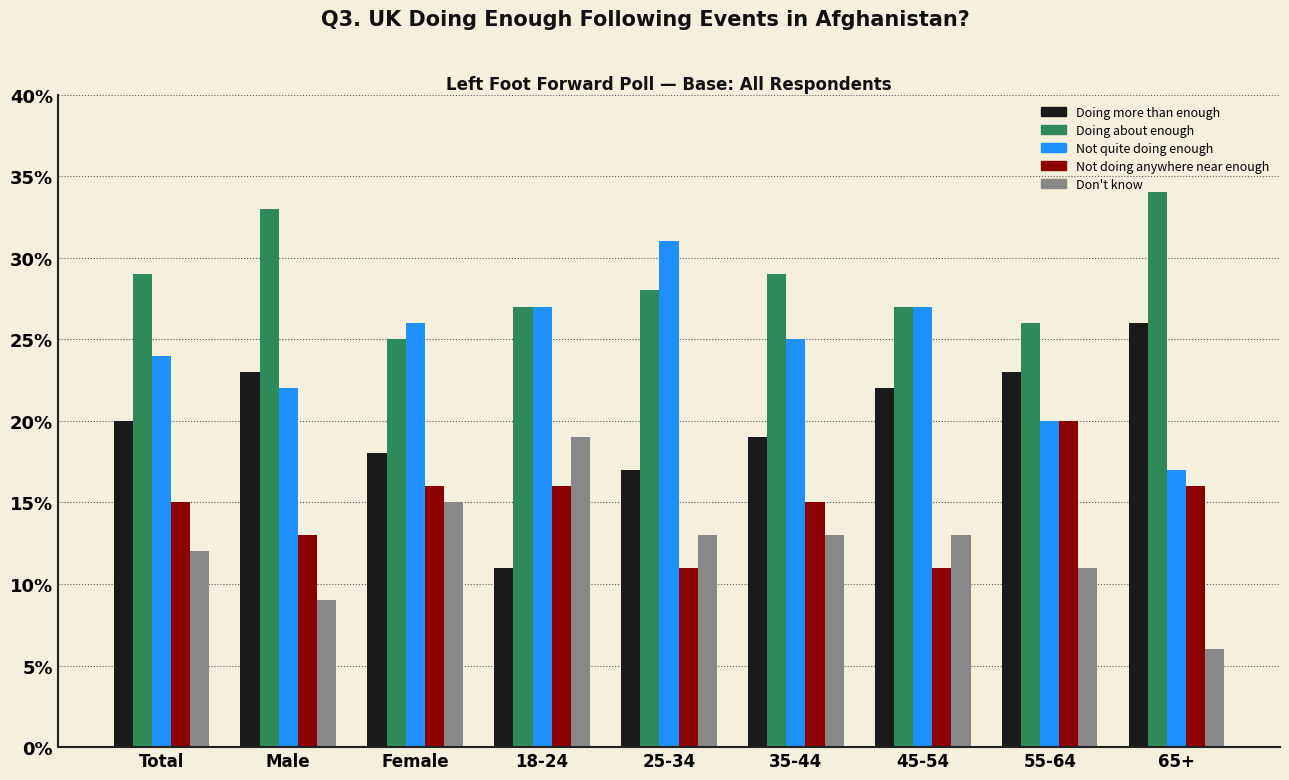

What is the lowest value of the Doing about enough series?

0.2